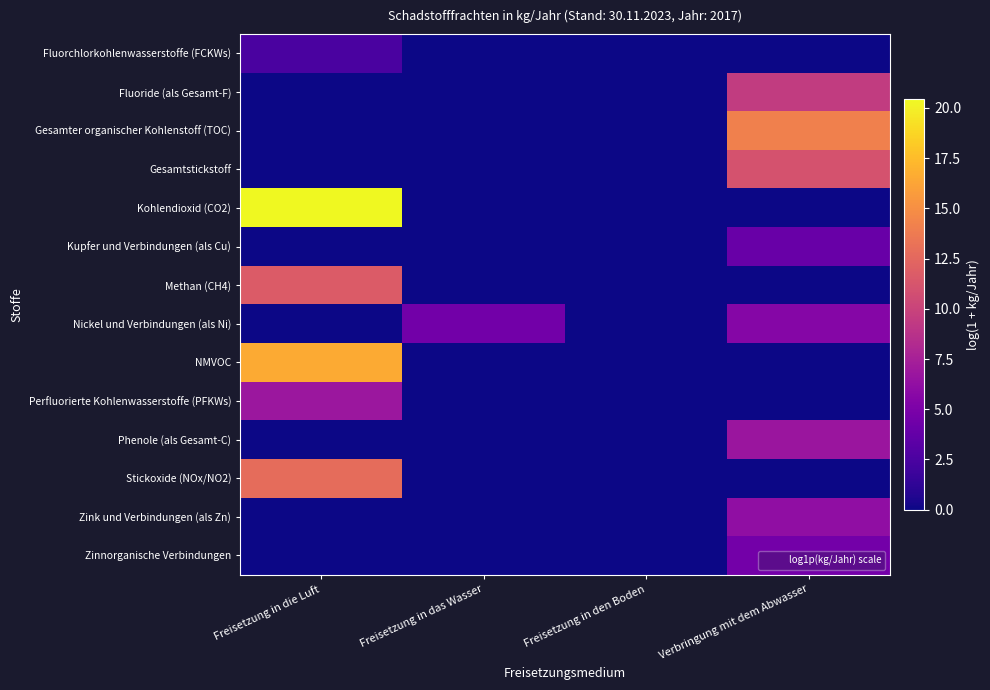

What is the spread (max minus min) of values at Verbringung mit dem Abwasser?

14.1